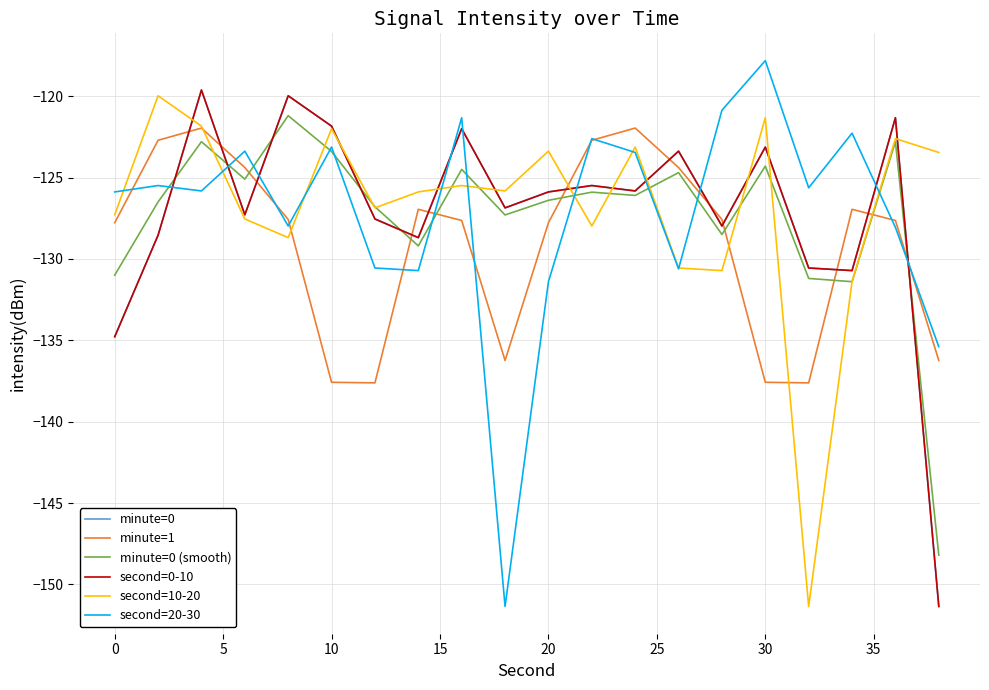

Which series ends up on top after the final intersection of second=20-30 and minute=0 (smooth)?

second=20-30